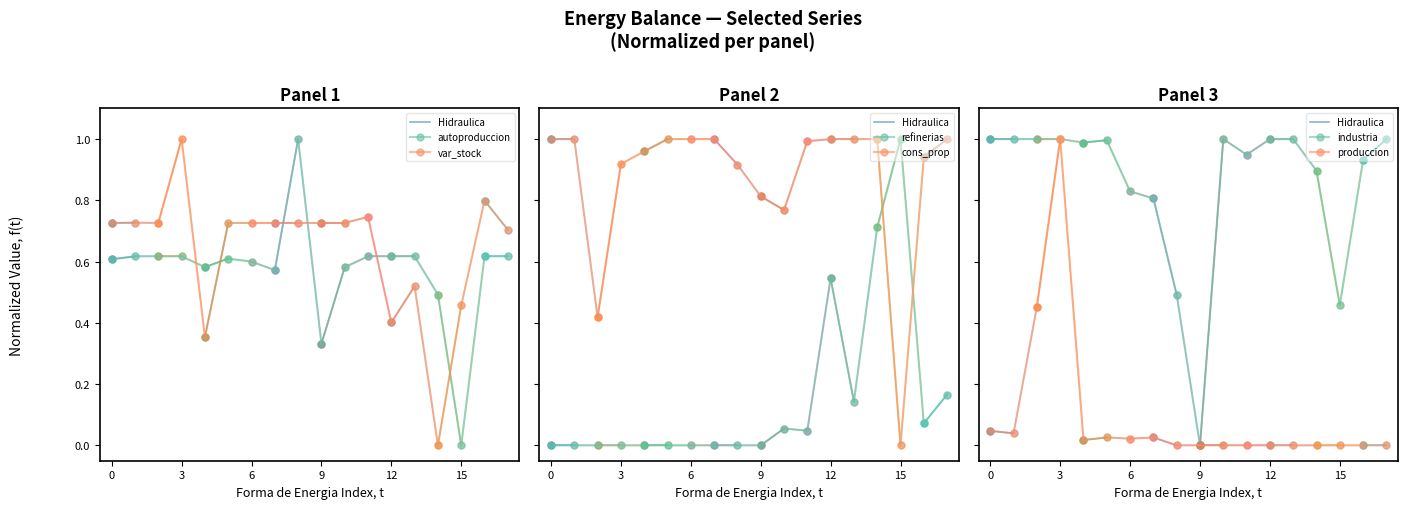

What is the average value of the var_stock series?

0.6